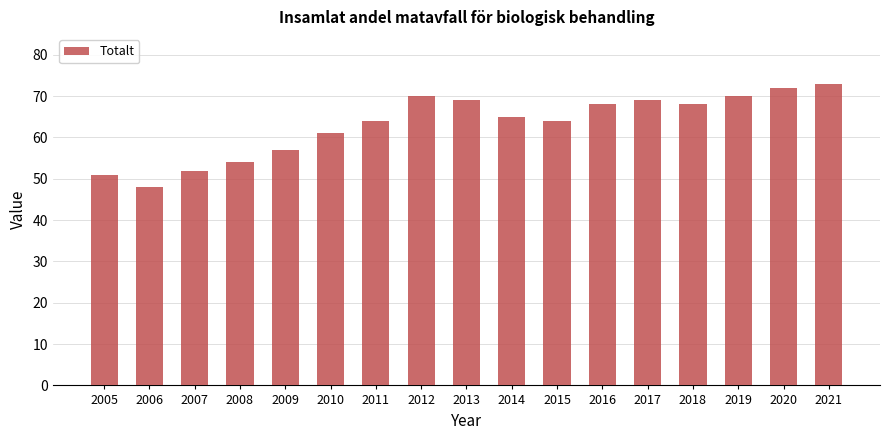

Are the bars horizontal?

No